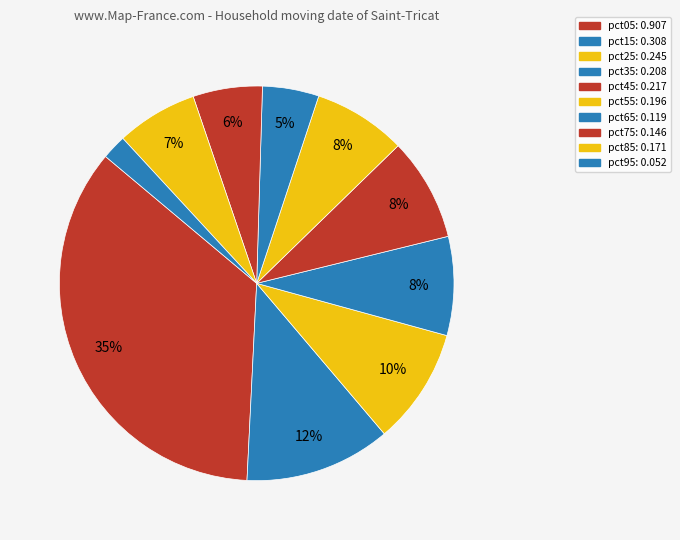

How many segments does this pie chart have?

10